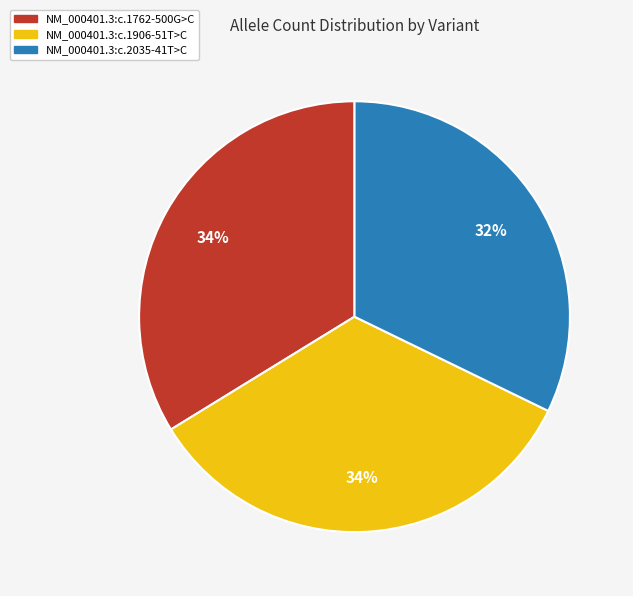

Combined, do NM_000401.3:c.2035-41T>C and NM_000401.3:c.1762-500G>C account for over 50%?

Yes